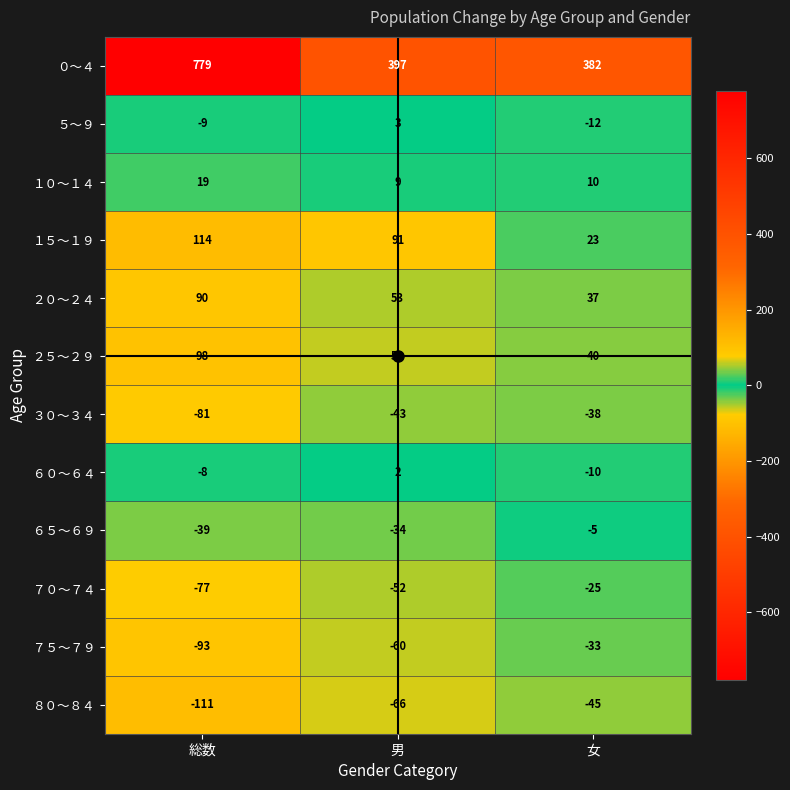

At which category is the sum across all series the highest?

総数